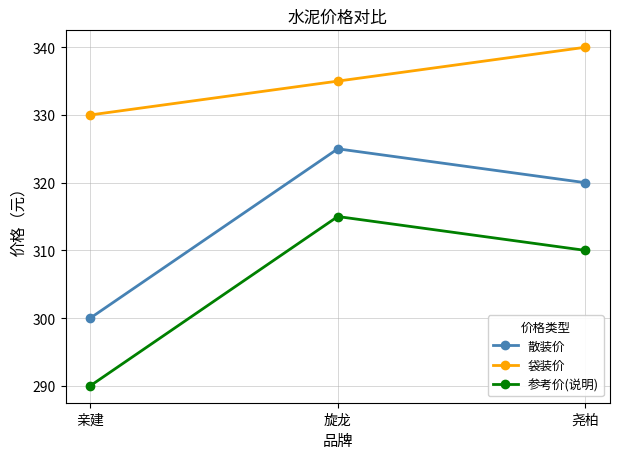

Read the 参考价(说明) value at 尧柏.

310